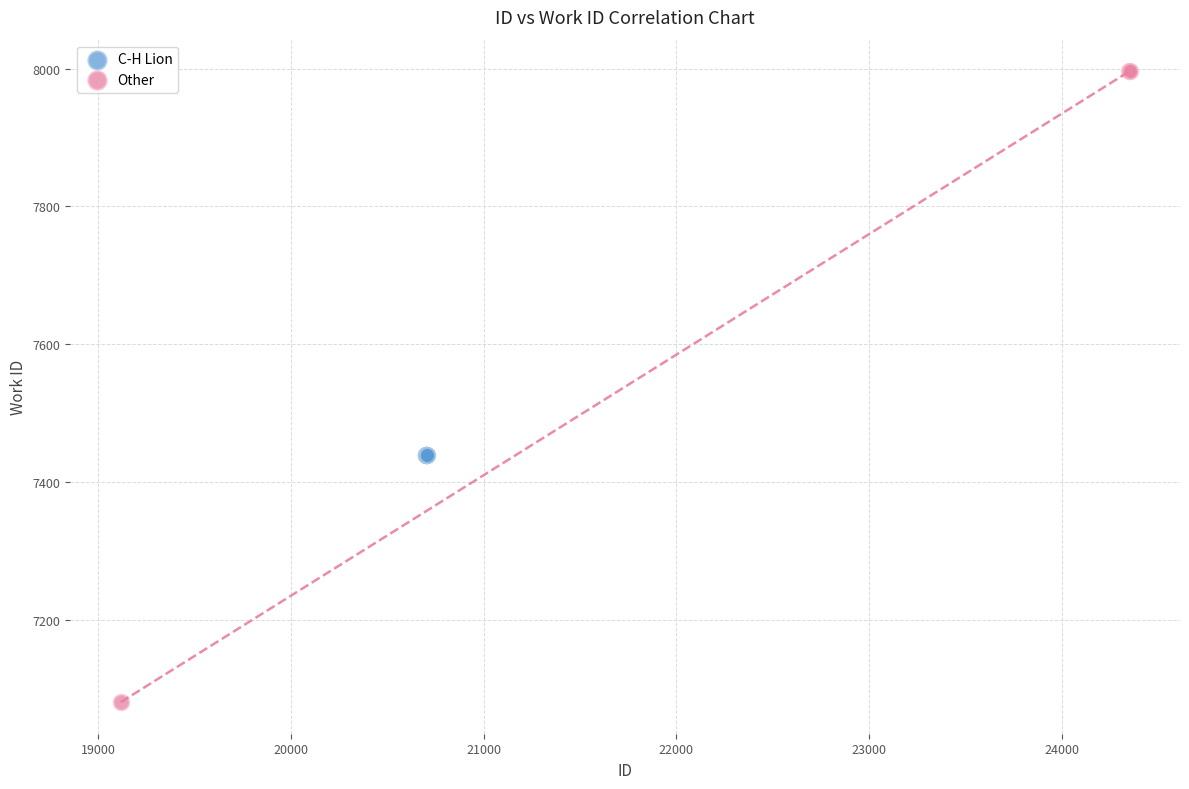

Which series contains the highest Y value?

Other